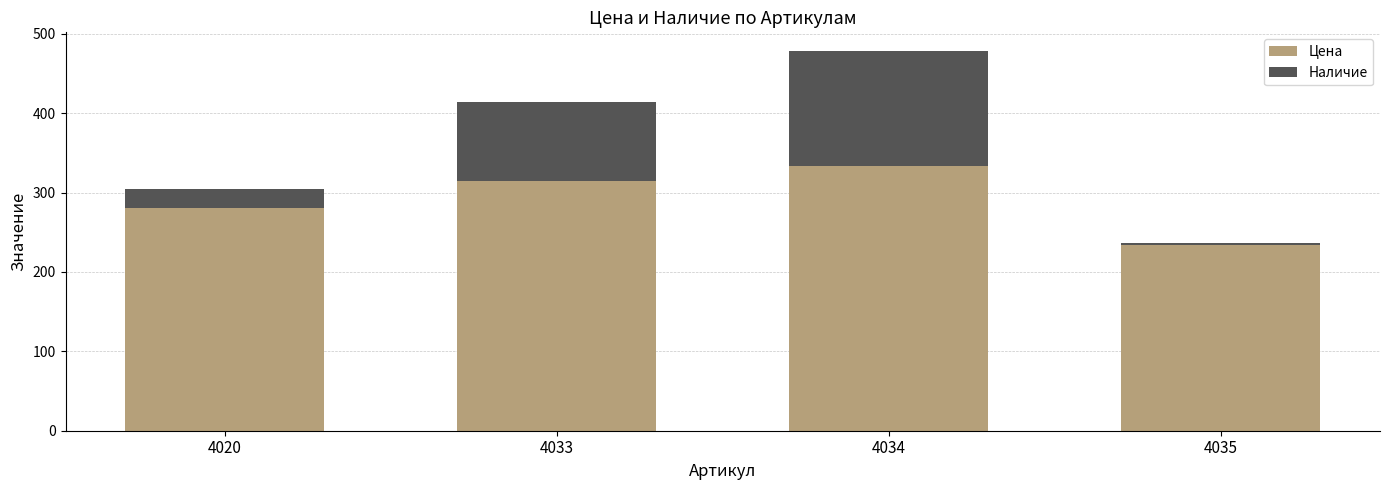

At which category is the sum across all series the highest?

4034